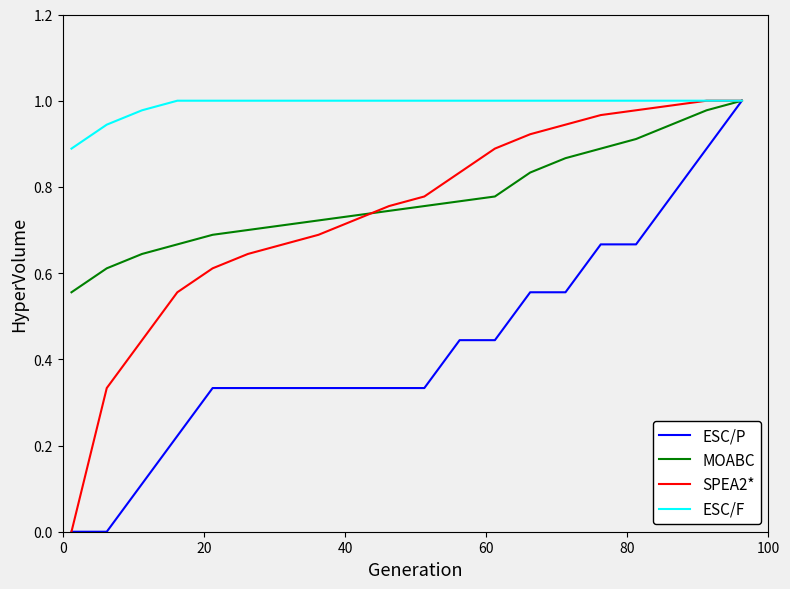

Which series has the largest total across all categories?

ESC/F